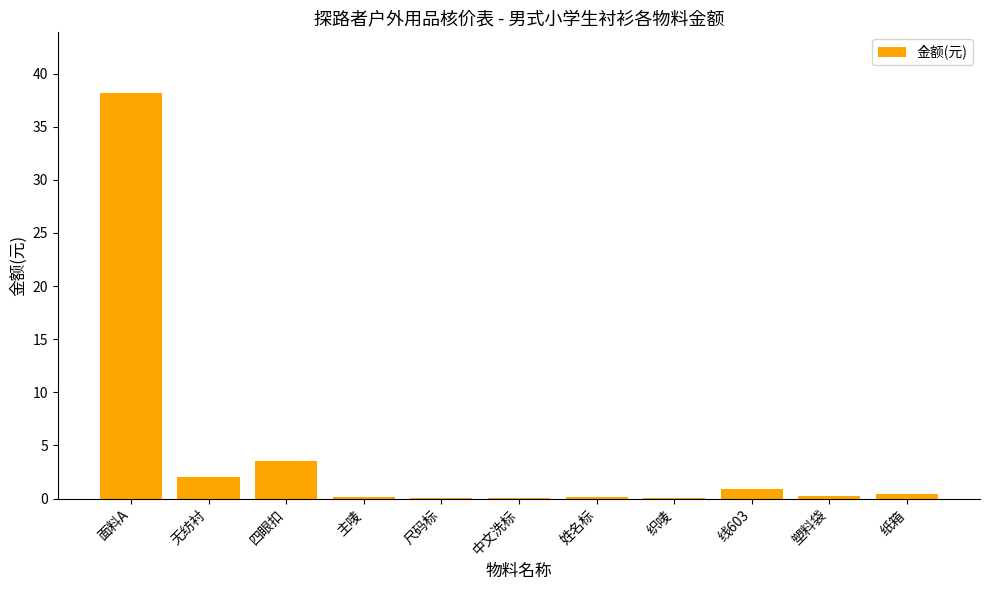

Does the chart contain stacked bars?

No